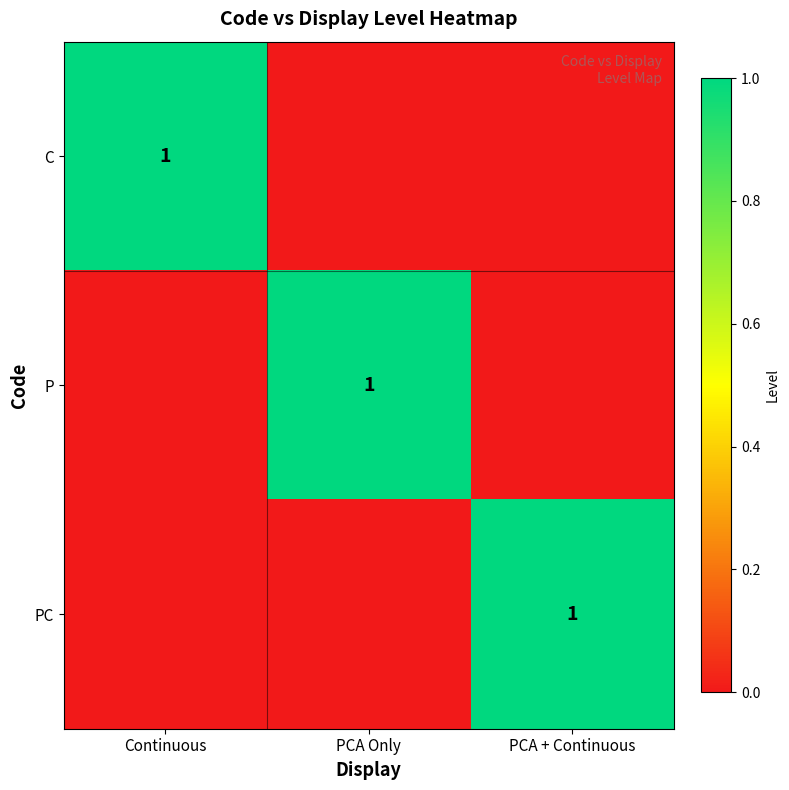

The value of PC at PCA + Continuous is 1. True or false?

True